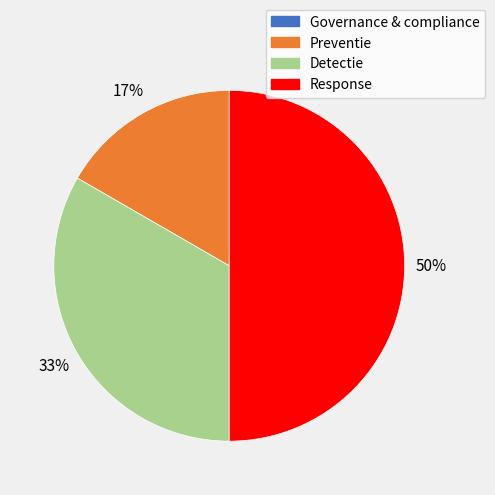

Is Detectie the majority of the pie?

No